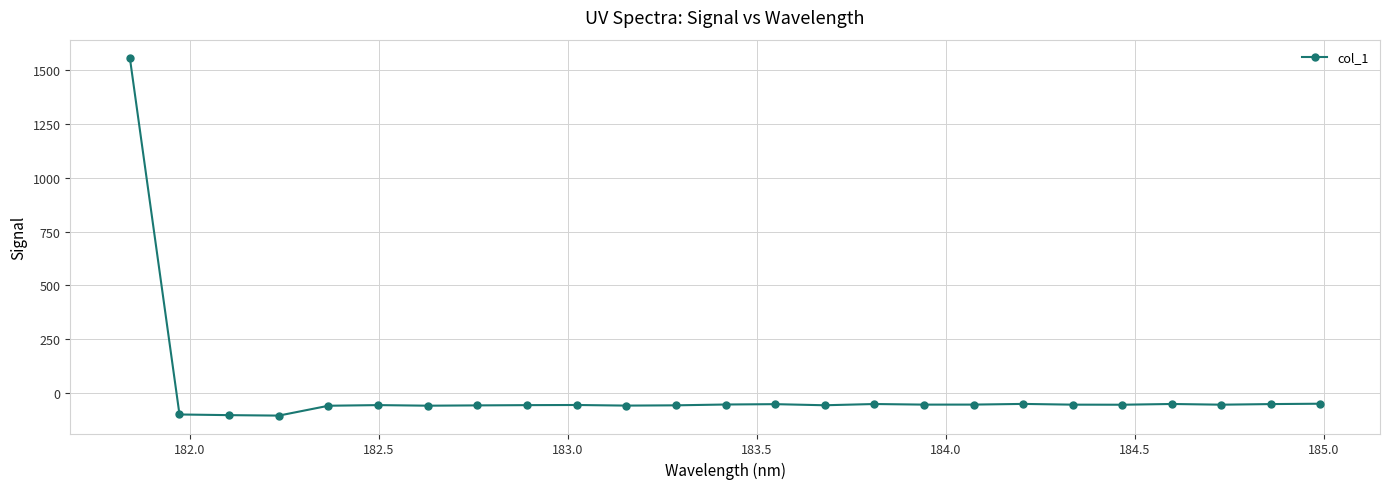

How many values exceed -54?

9